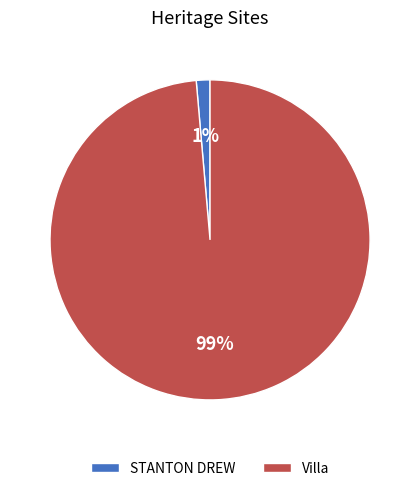

To the nearest percent, what is the average slice percentage?

50%